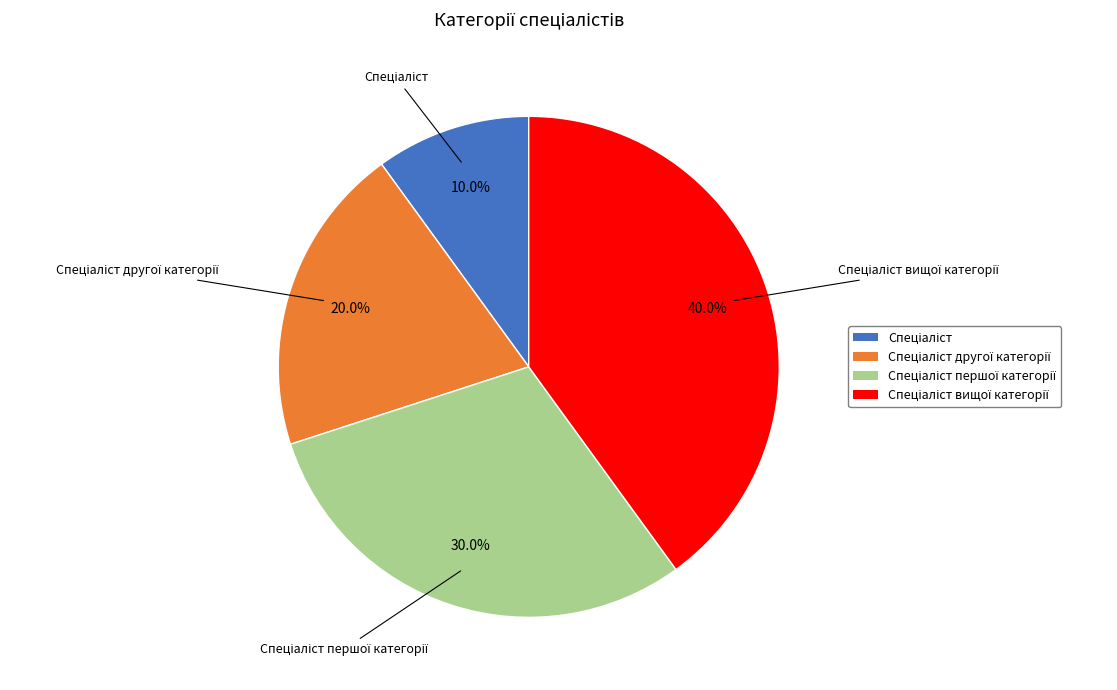

Is there a majority slice in this chart?

No